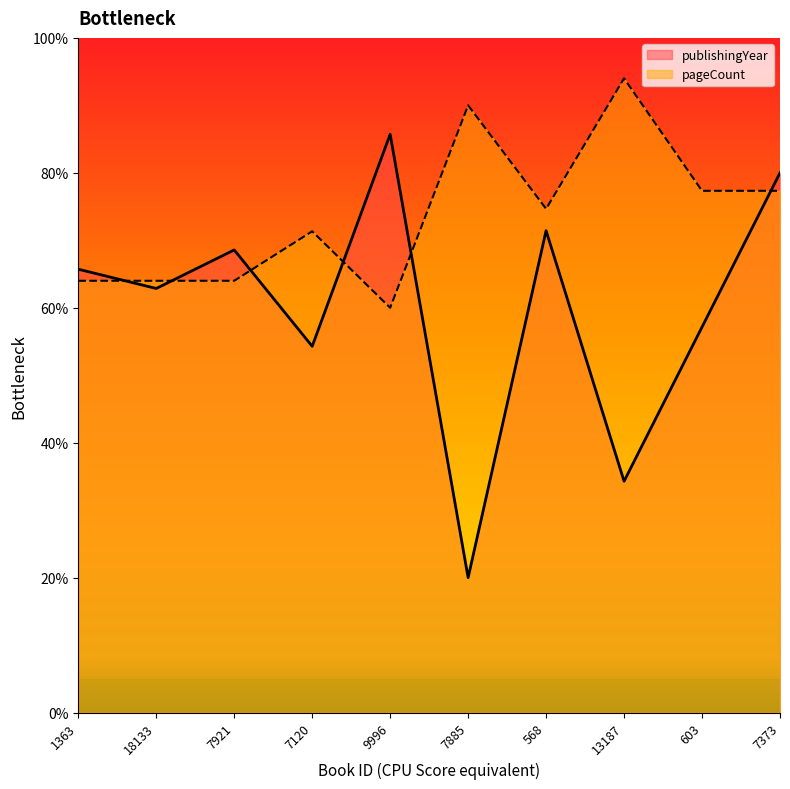

What is the label of the 6th point from the left?

7885